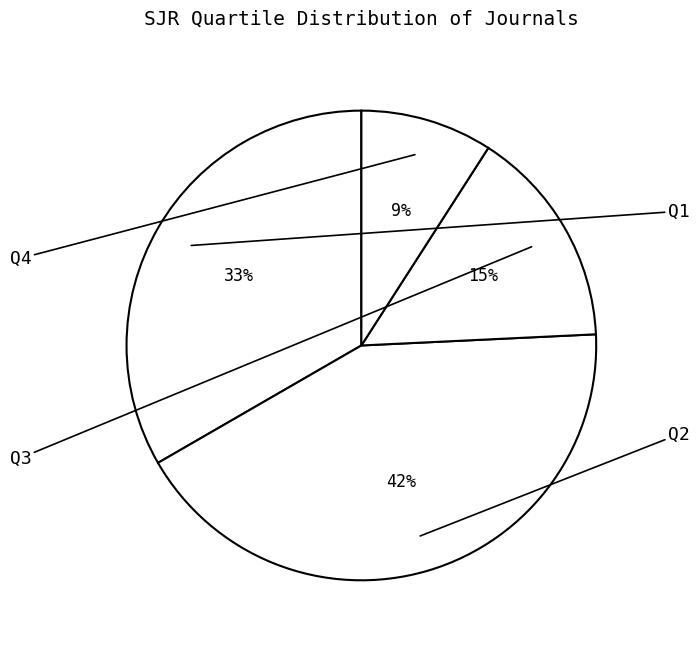

How many slices are in this pie chart?

4